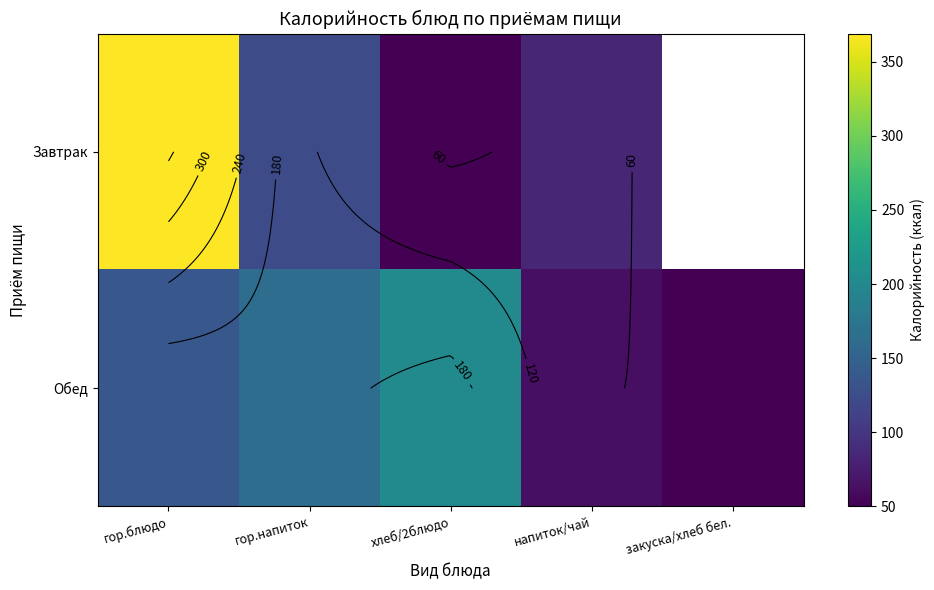

Rank the categories by Обед value from lowest to highest.

закуска/хлеб бел., напиток/чай, гор.блюдо, гор.напиток, хлеб/2блюдо